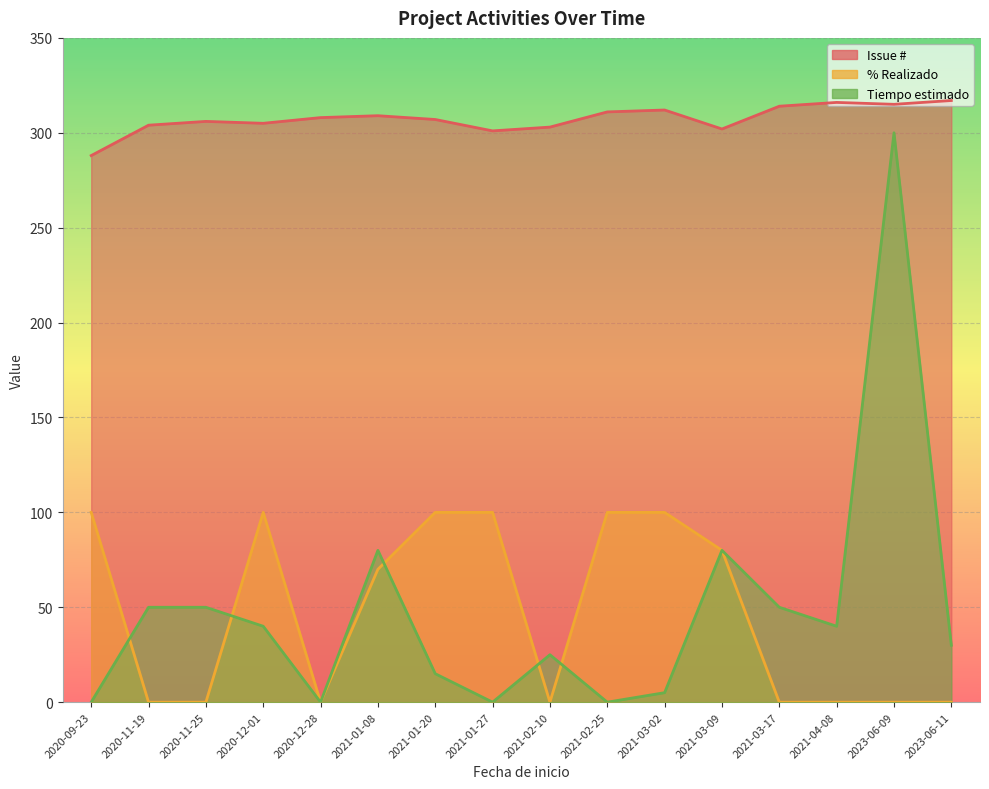

The % Realizado series shows 52 at 2020-12-28. True or false?

False